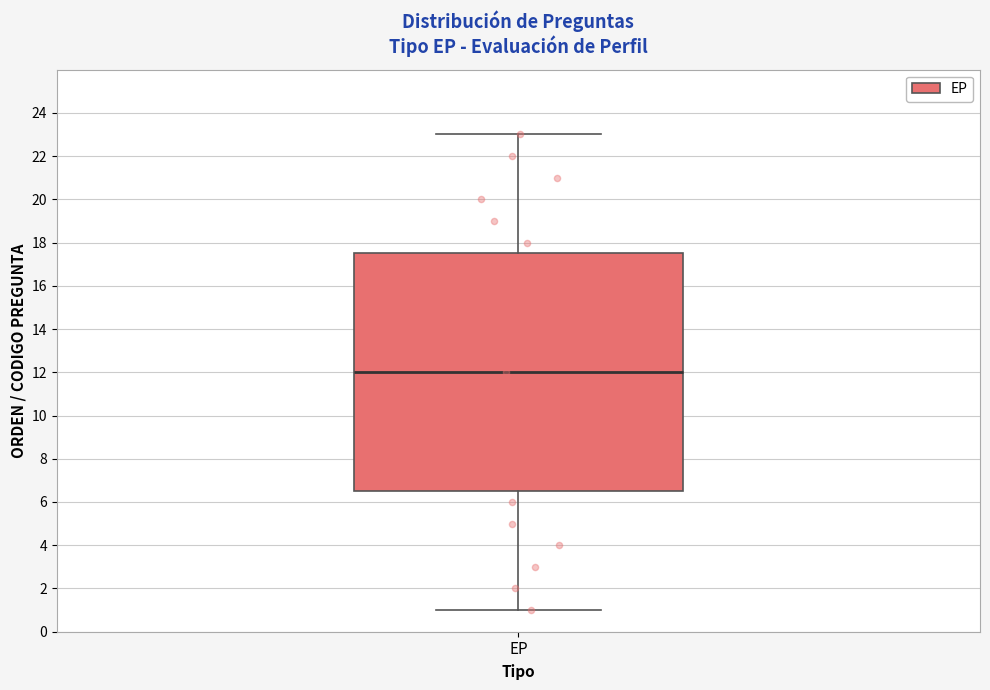

Where is the upper edge of the box for EP on the y-axis? The values are not printed on the chart, so give them approximately, as read against the axis.

17.6